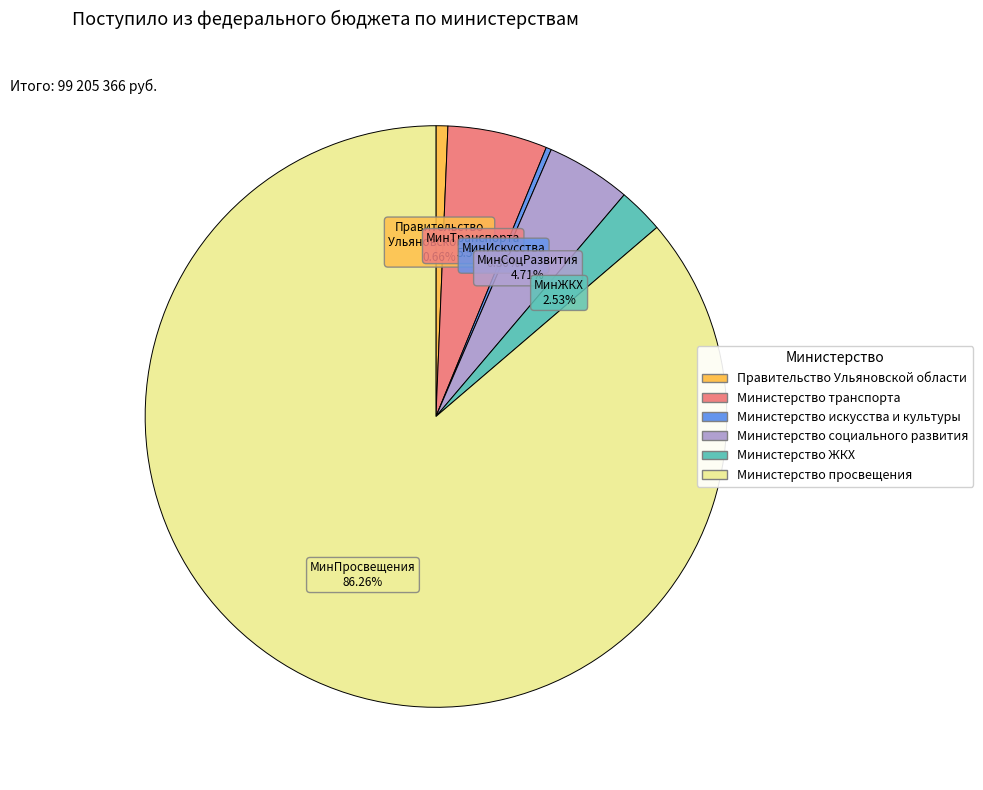

Is there any slice that represents more than half of the pie?

Yes